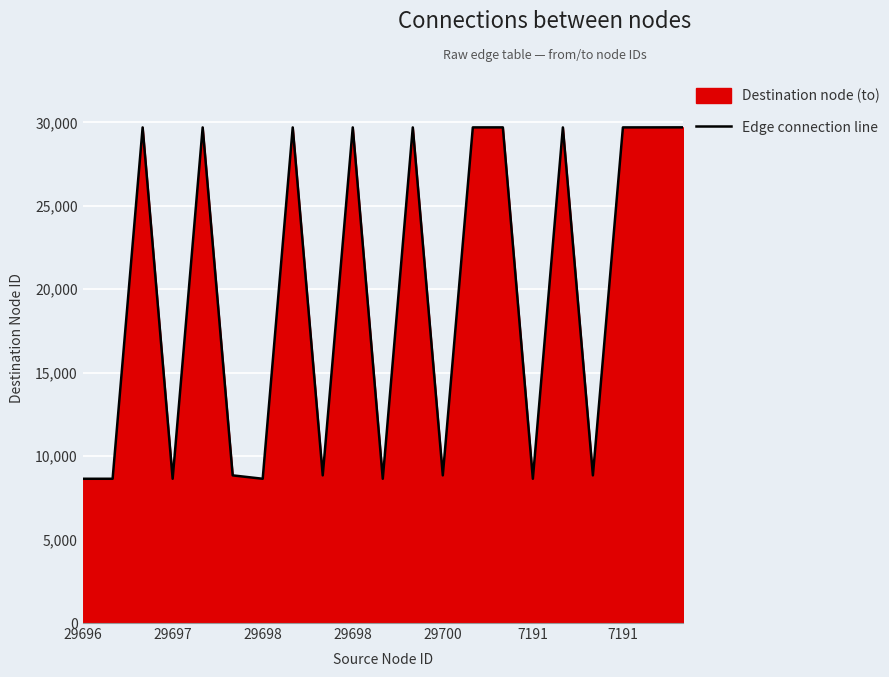

What is the smallest value displayed?

8644